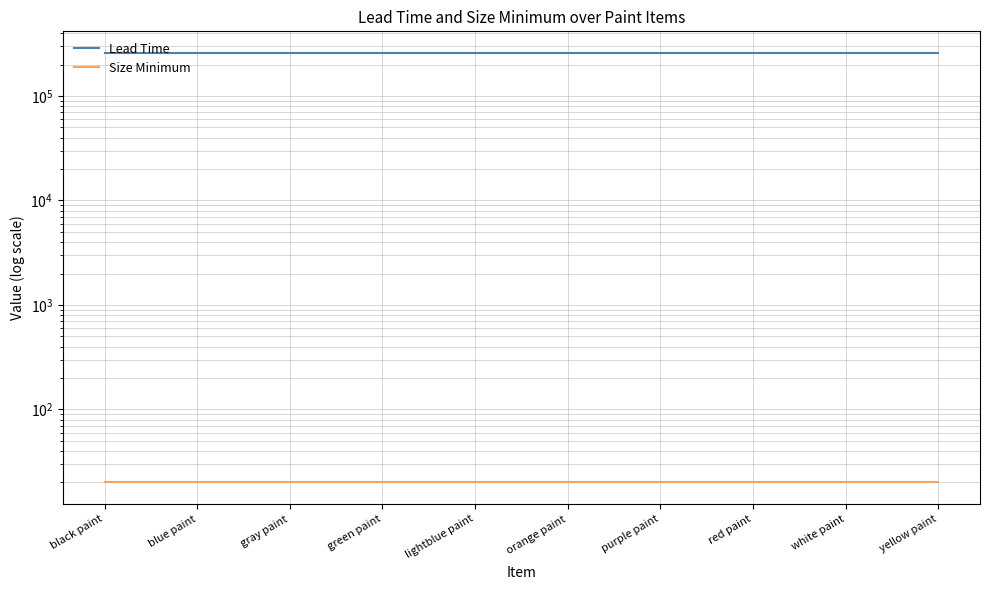

What is the label of the 1st point from the right?

yellow paint